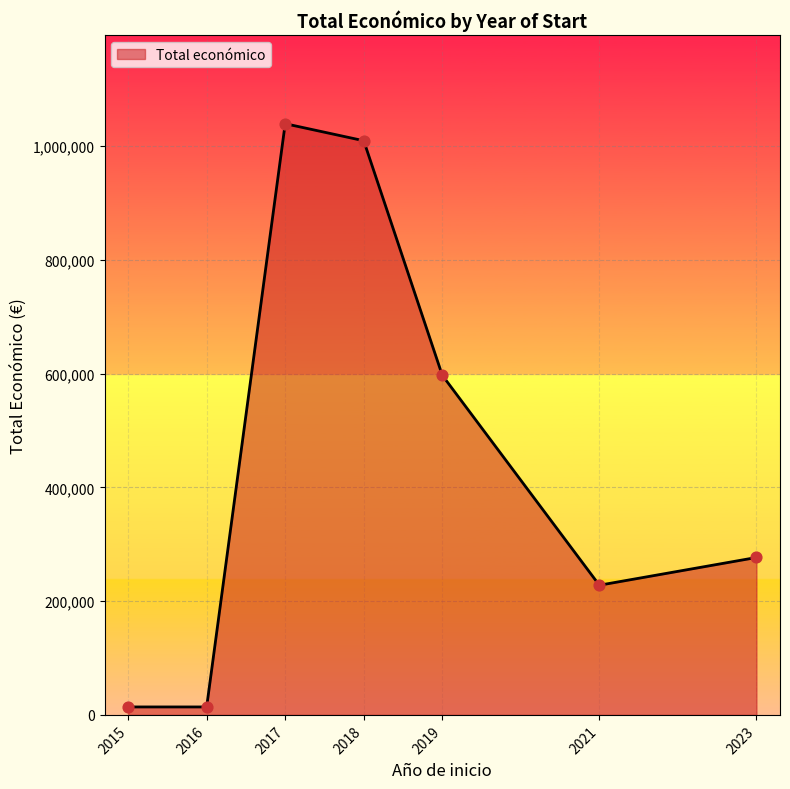

Approximately how many times larger is the value at 2023 compared to 2021?

1.2